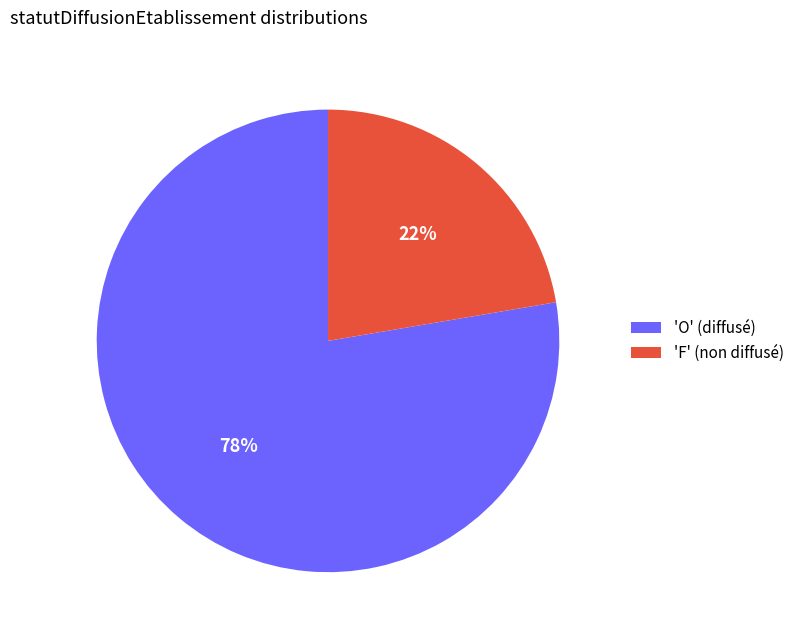

Rank the categories by value from lowest to highest.

'F' (non diffusé), 'O' (diffusé)